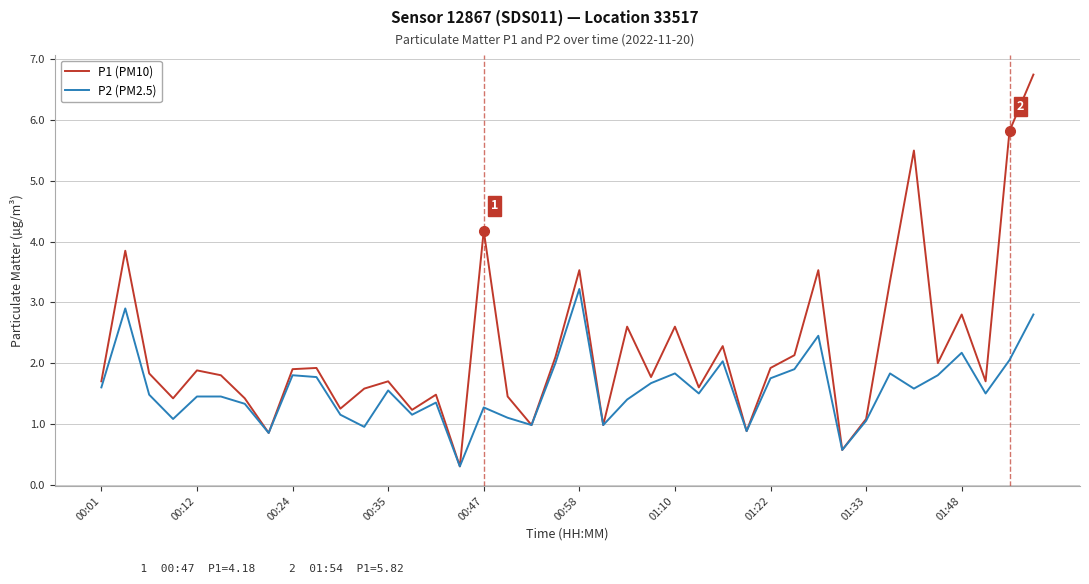

How many categories are shown in the chart?

40